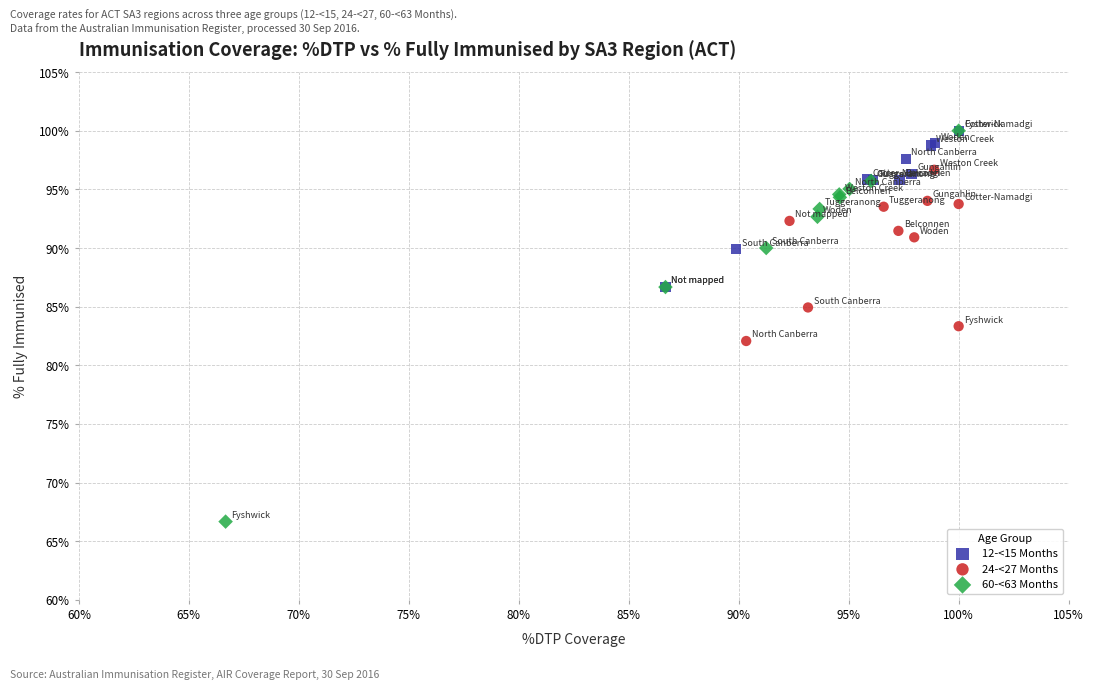

Which series reaches the minimum Y coordinate?

60-<63 Months